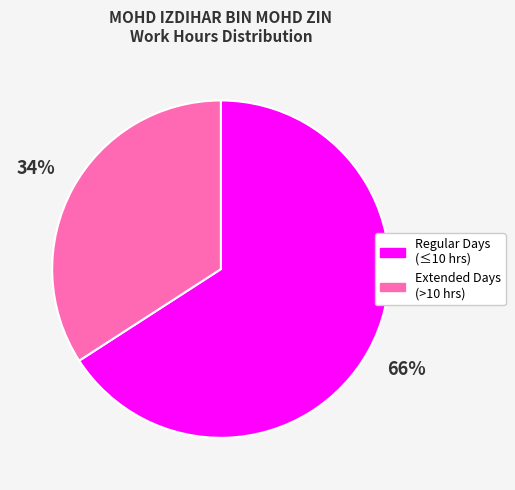

To the nearest percent, what is the average slice percentage?

50%